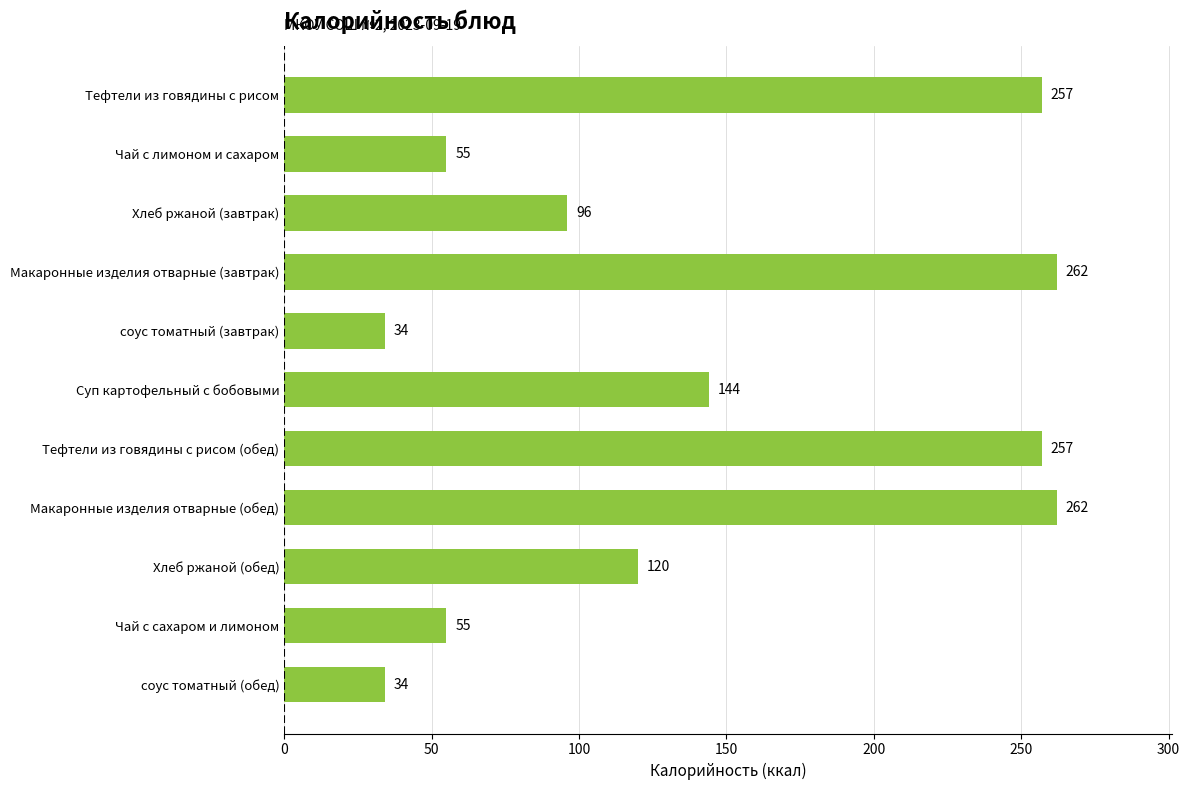

Reading top to bottom, what are all the values shown in this chart?

Тефтели из говядины с рисом=257	Чай с лимоном и сахаром=55	Хлеб ржаной (завтрак)=96	Макаронные изделия отварные (завтрак)=262	соус томатный (завтрак)=34	Суп картофельный с бобовыми=144	Тефтели из говядины с рисом (обед)=257	Макаронные изделия отварные (обед)=262	Хлеб ржаной (обед)=120	Чай с сахаром и лимоном=55	соус томатный (обед)=34